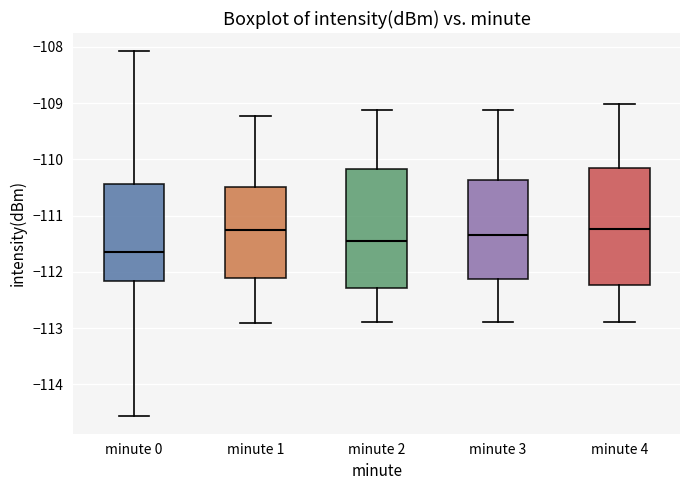

Which box's median line is the lowest?

minute 0